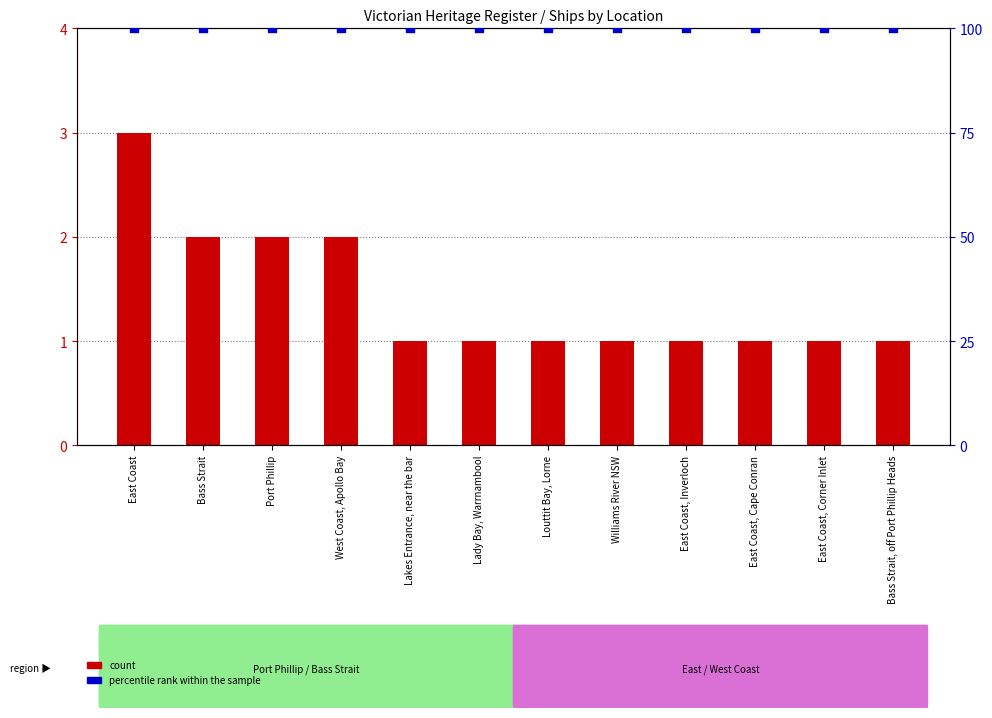

Is the value of percentile rank within the sample at Bass Strait greater than the value of count at East Coast, Cape Conran?

Yes